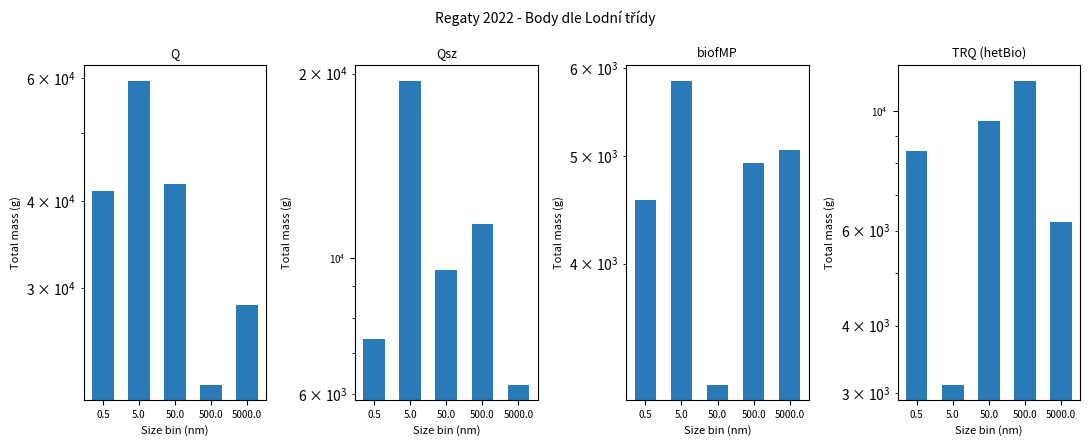

List the labels in order of biofMP value, smallest first.

50.0, 0.5, 500.0, 5000.0, 5.0